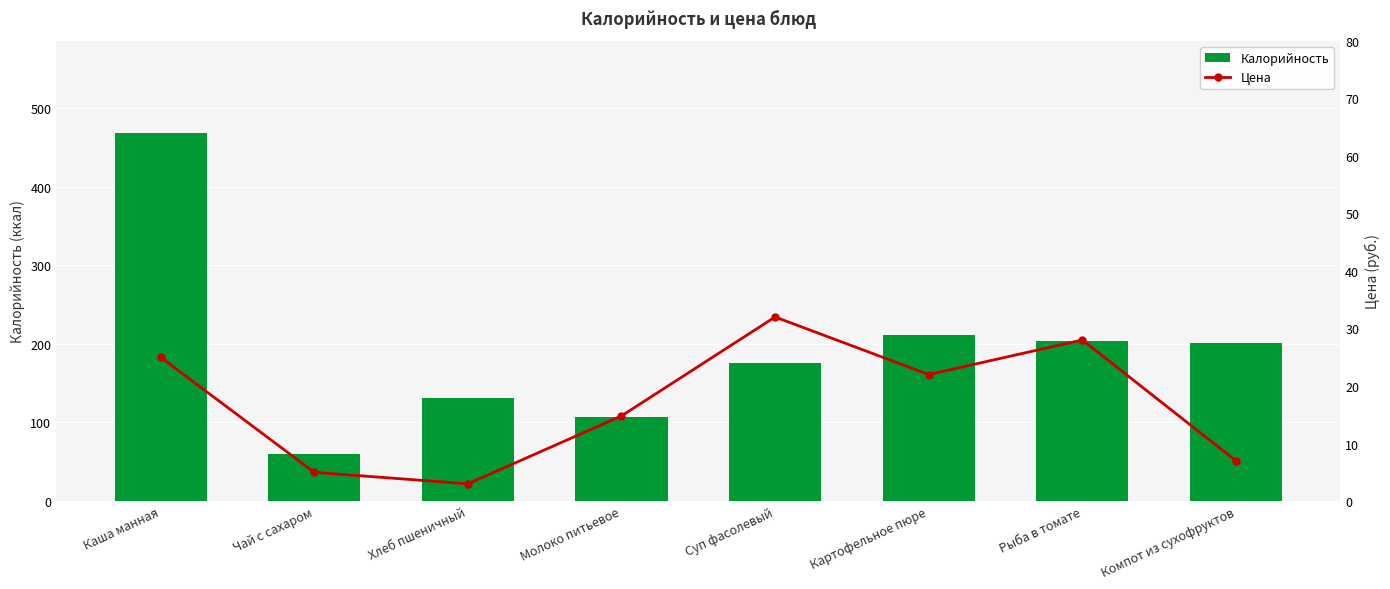

Is it true that Цена equals 11.0 at Каша манная?

False